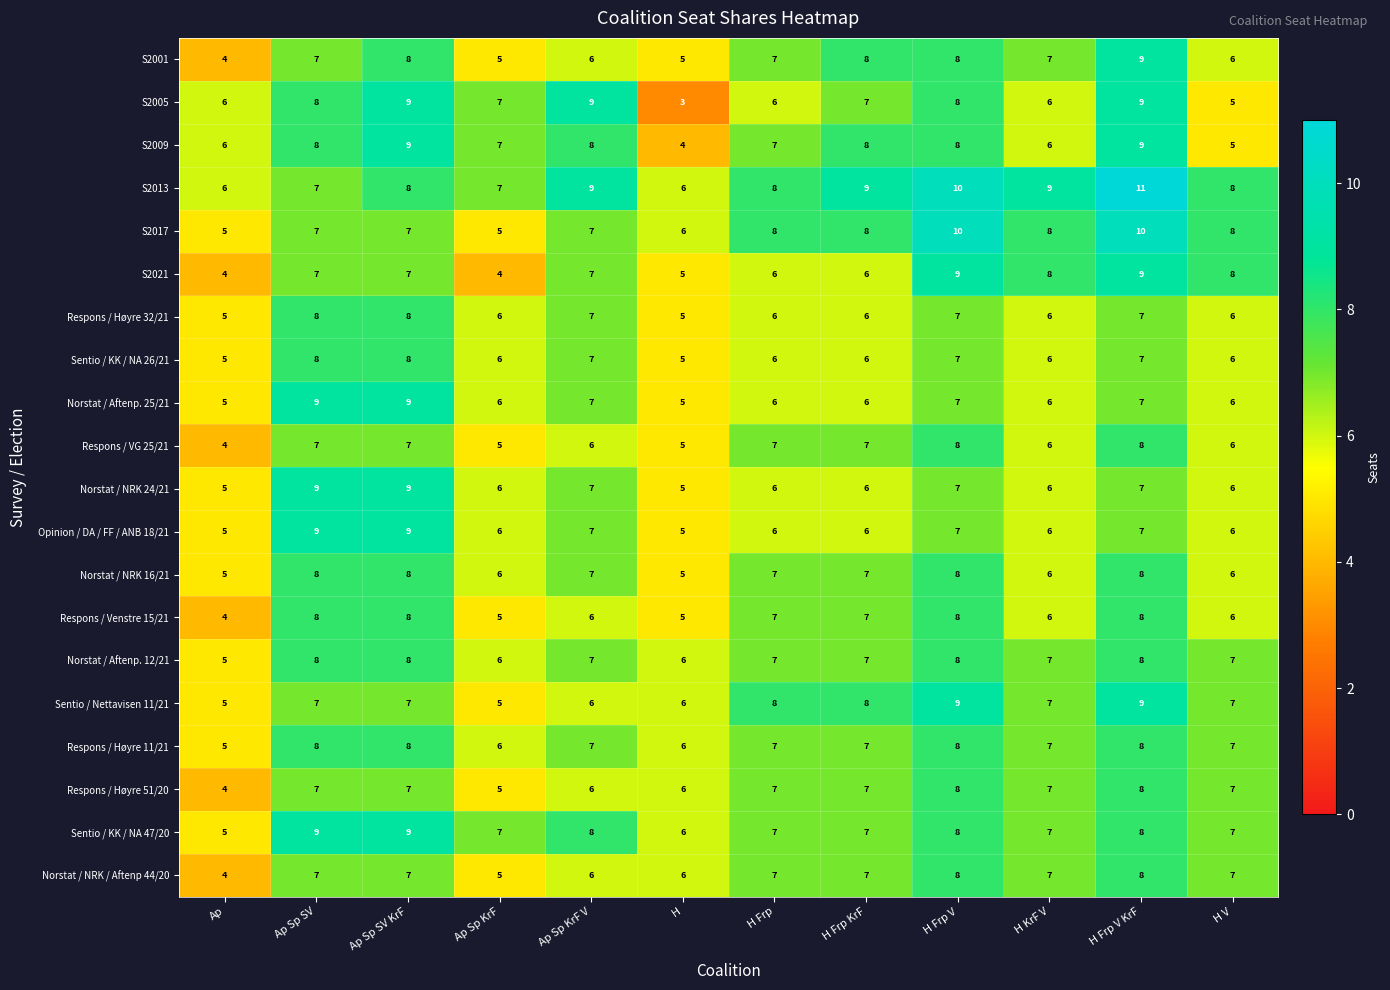

Which category has the lowest value across all series?

H